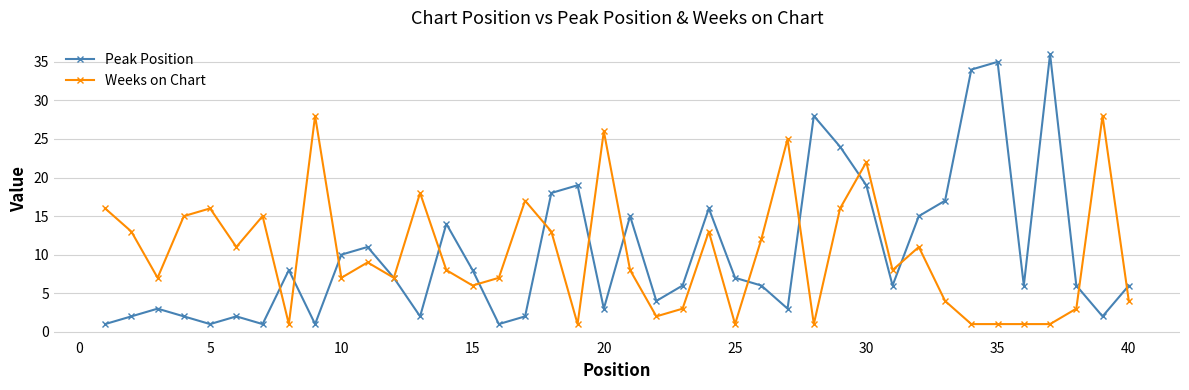

Rank the series by their maximum value, from highest to lowest.

Peak Position, Weeks on Chart